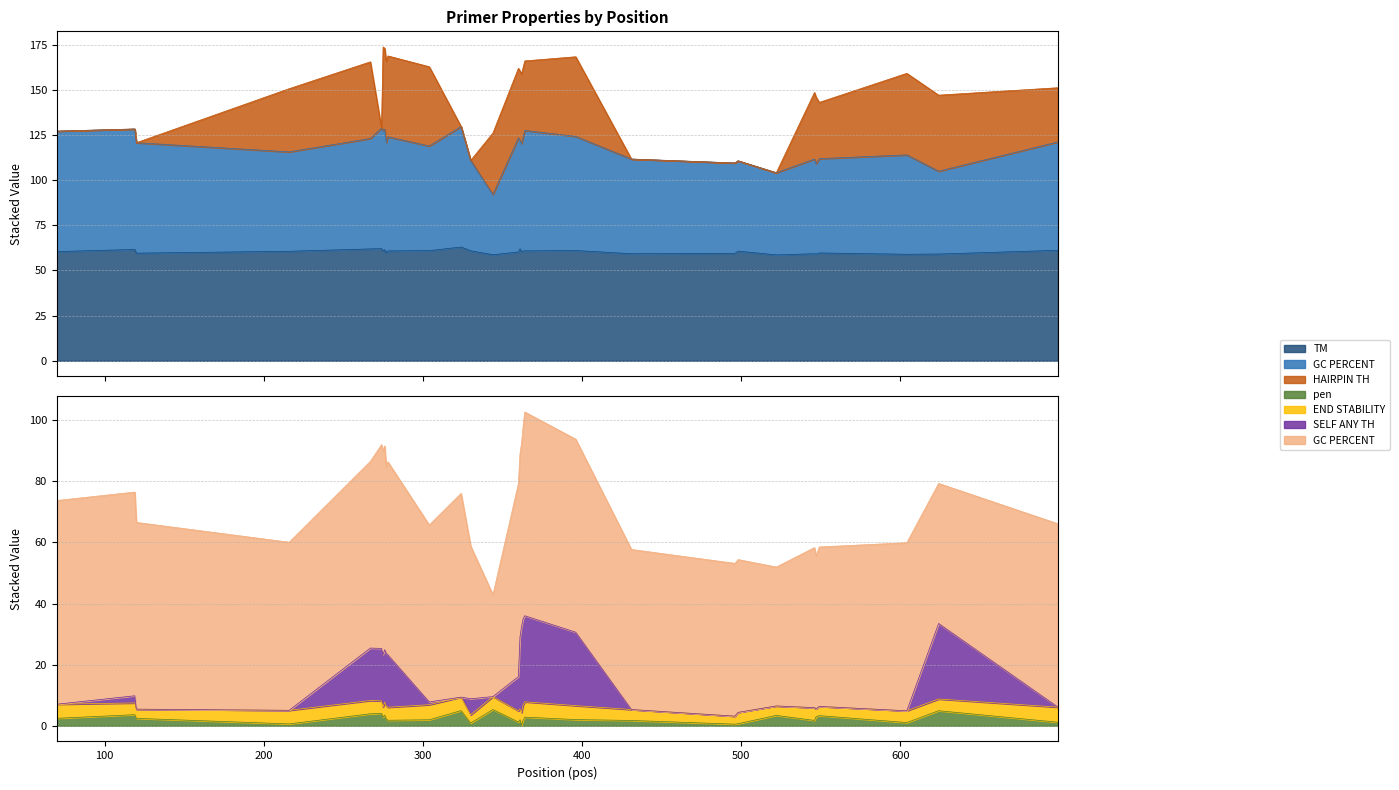

True or false: pen has a value of 5.9 at 522.

False